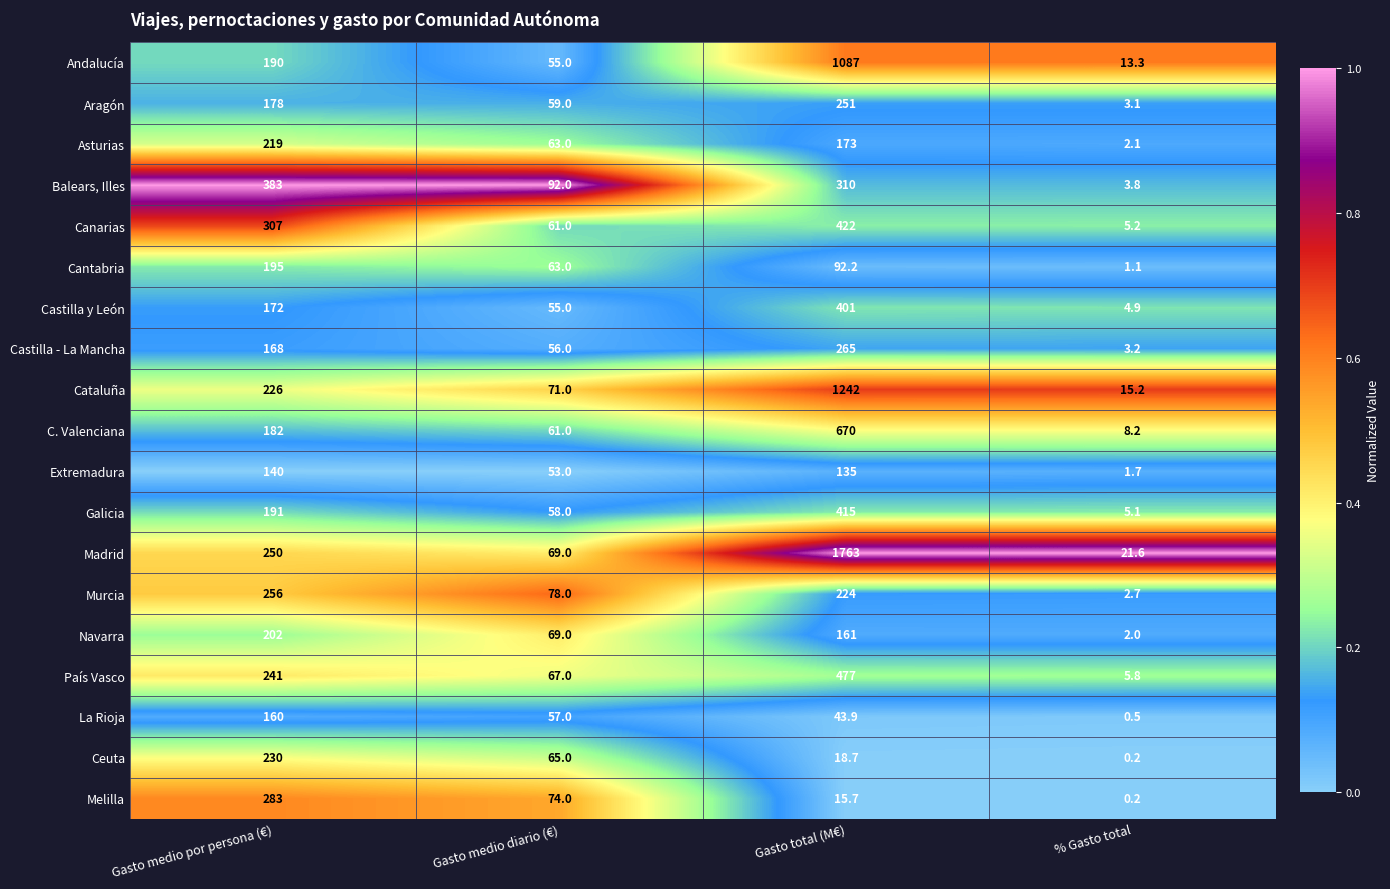

What is the difference between the maximum and minimum values in the Madrid series?

1741.4